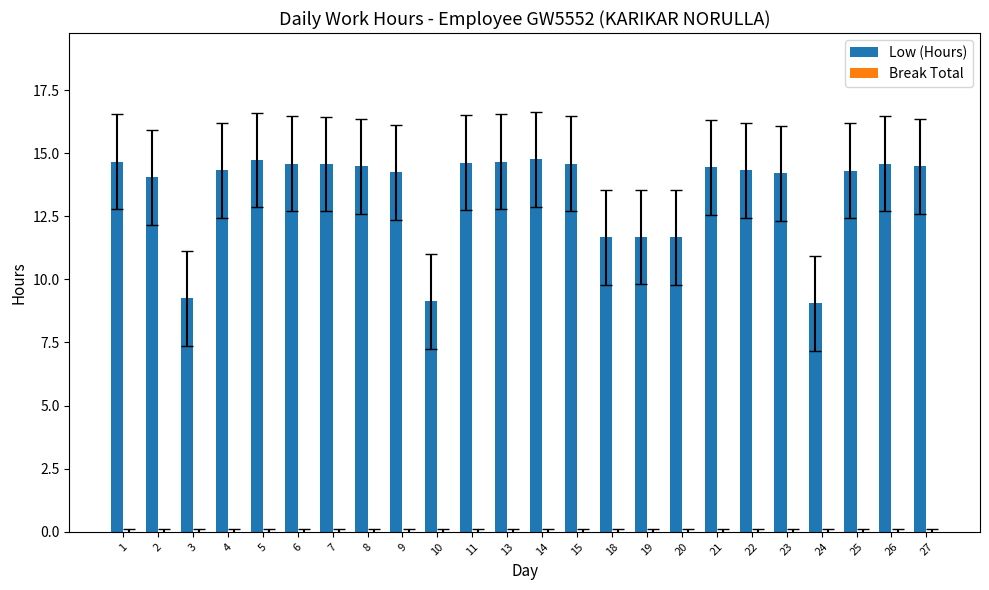

How many series are shown in this chart?

1